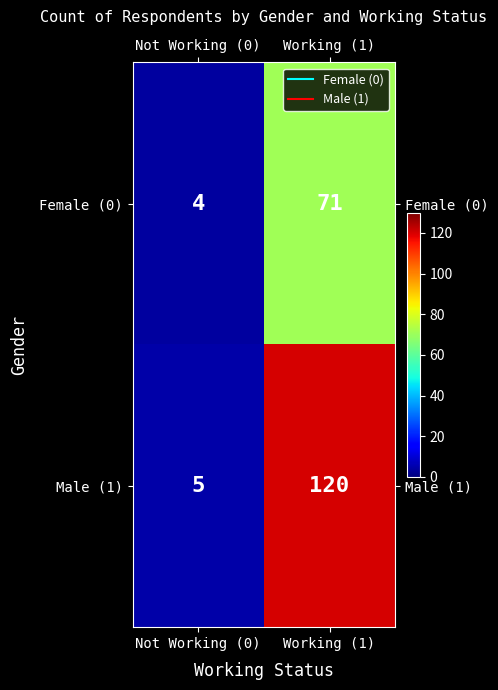

Which series has the largest total across all categories?

Male (1)